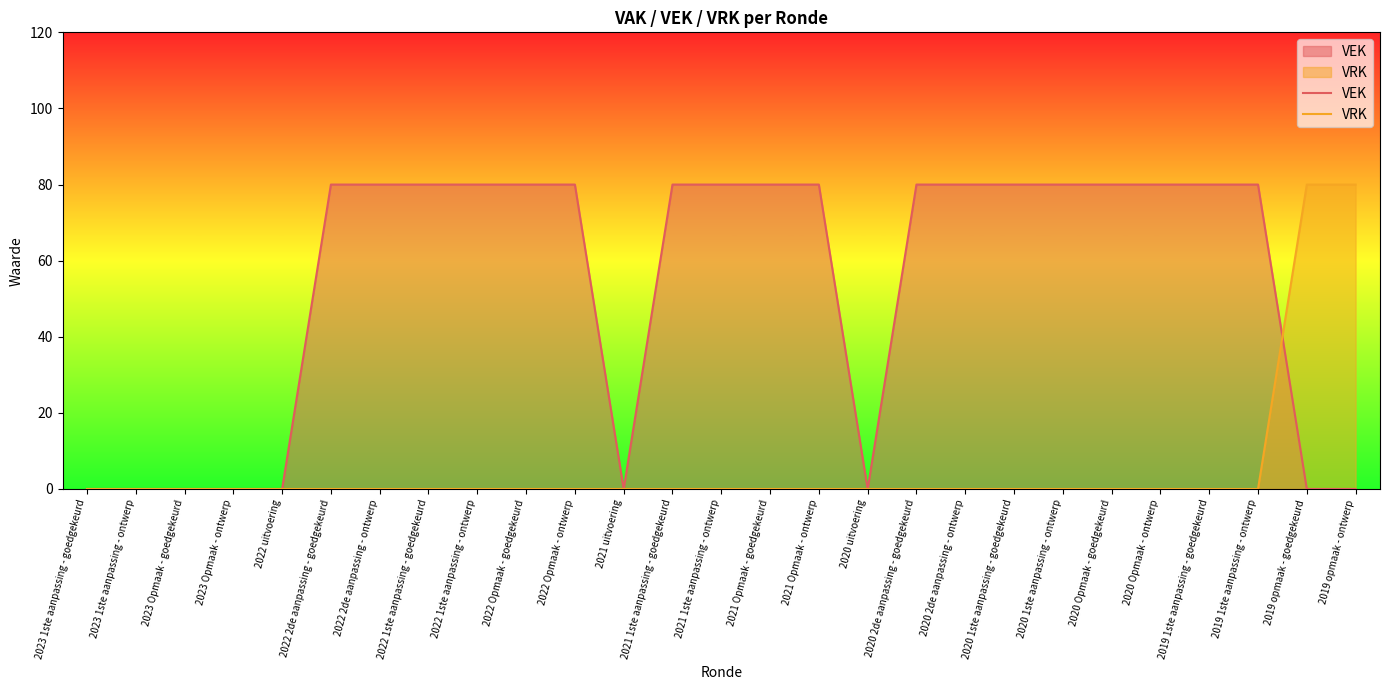

Which series has the largest total across all categories?

VEK